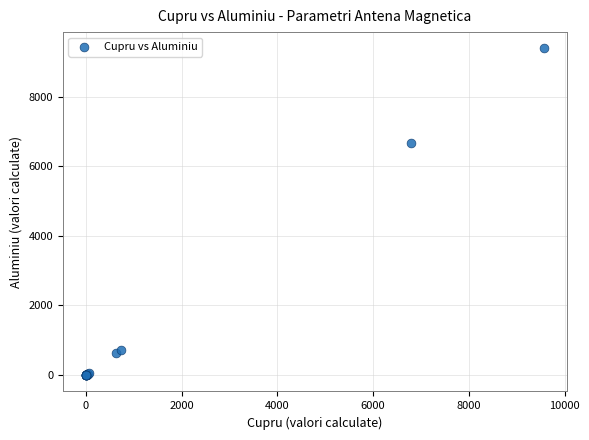

What Y value in the scatter plot is closest to 4692?

6657.8